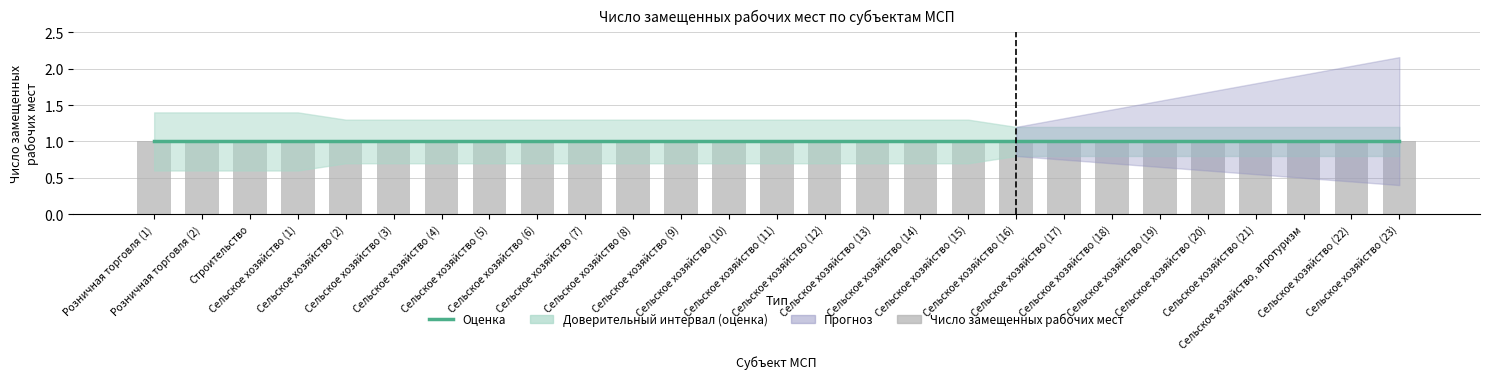

Are the bars grouped side by side (vs. stacked)?

Yes